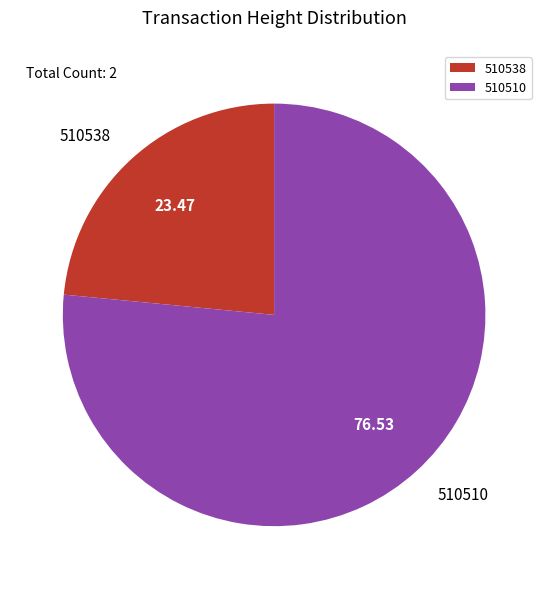

What is the smallest slice in the pie chart?

510538